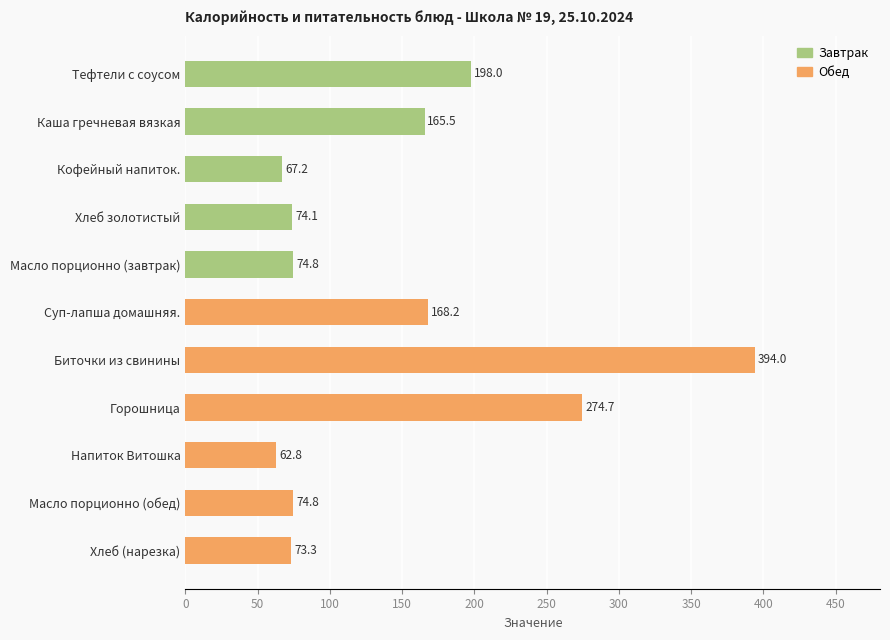

What is the value of the 2nd bar from the top?

165.5